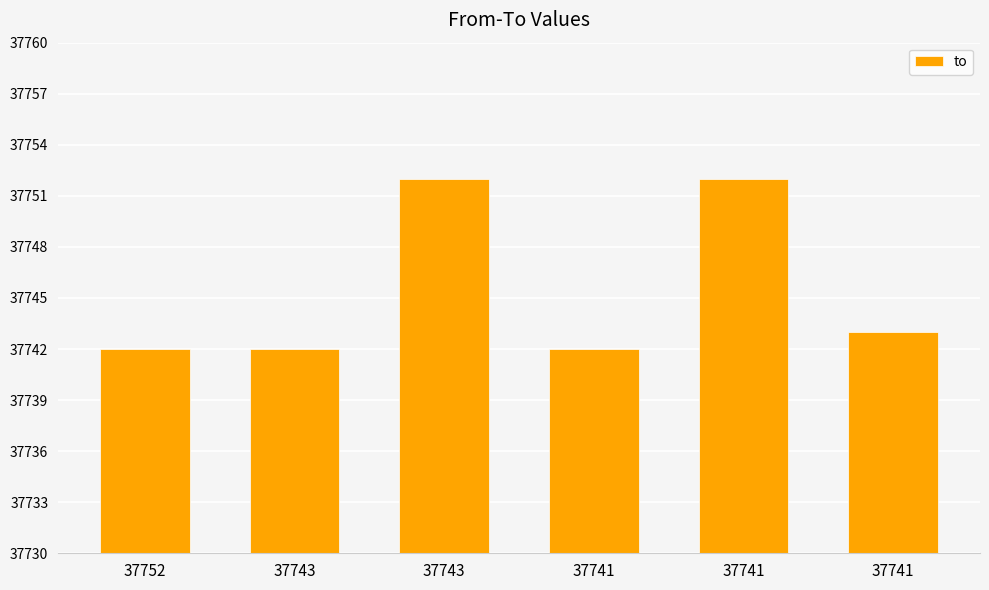

How many bars are there in total?

6